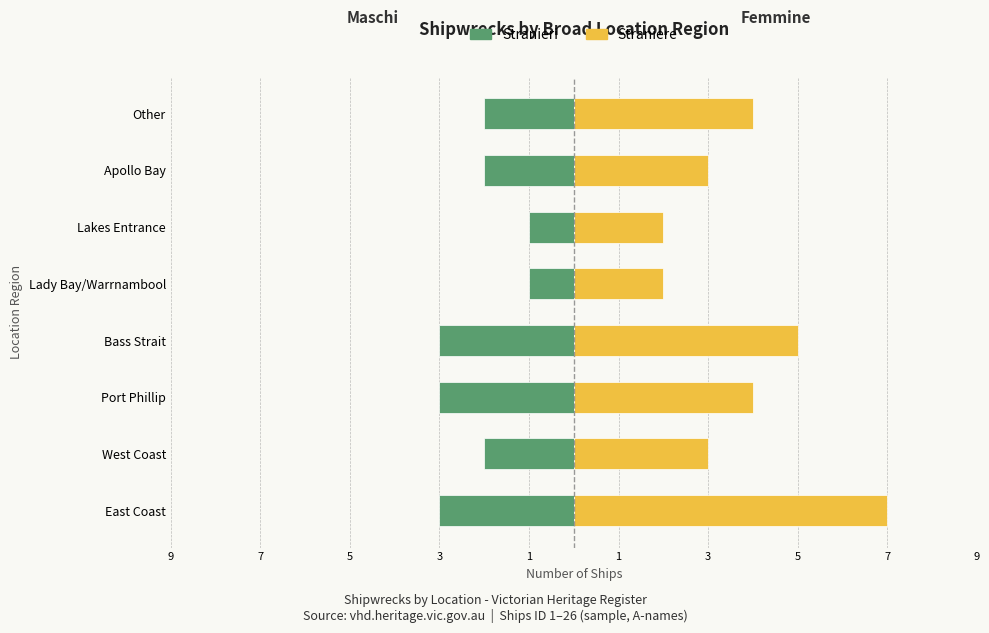

At how many categories does at least one series exceed 3?

4